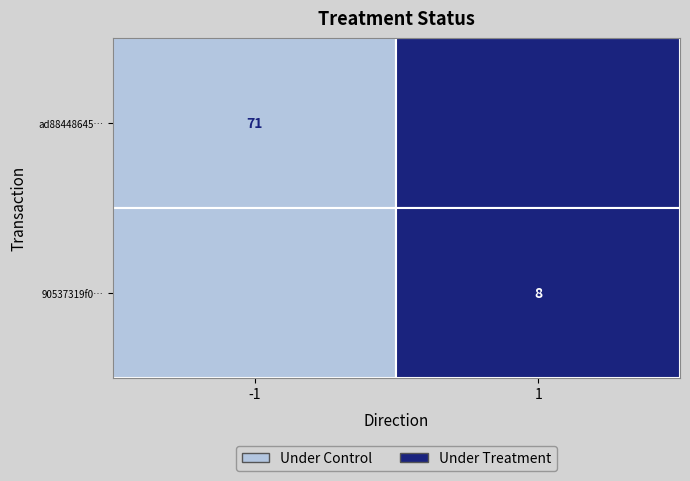

How many data points in 90537319f0cb8c364992c14a72b9d4f018b47da are less than 8?

1